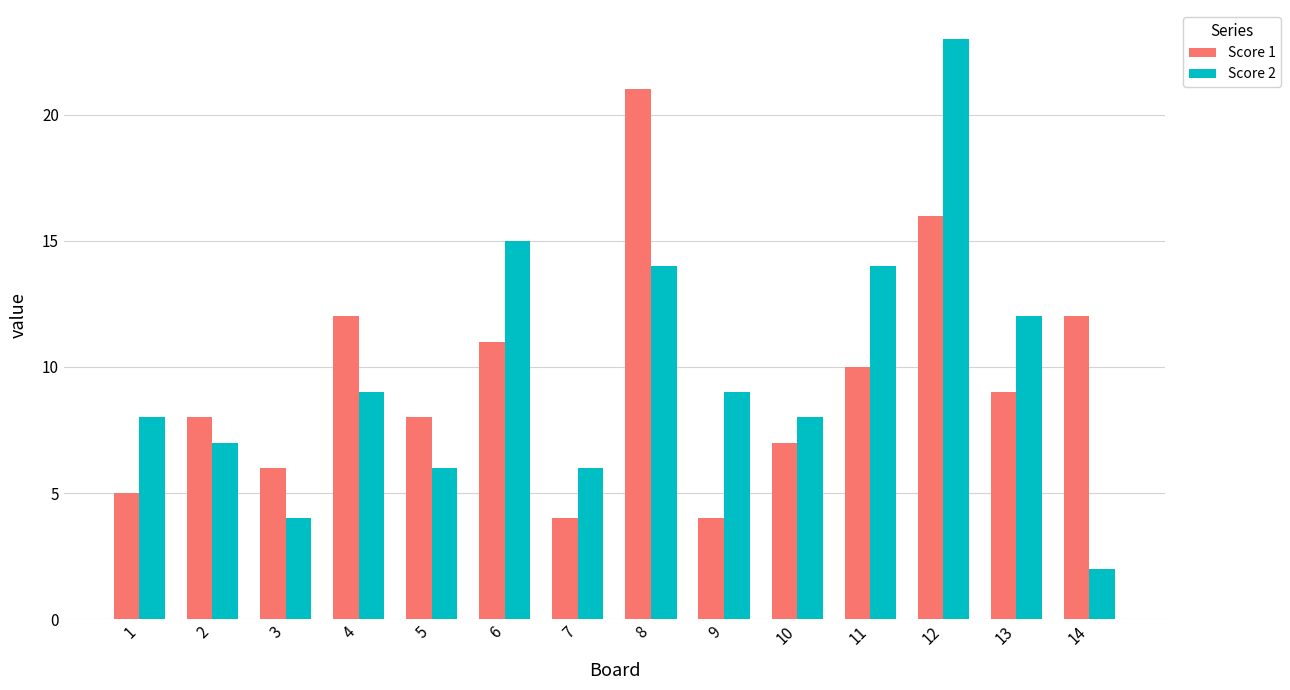

What is the sum of the Score 1 values at 4 and 6?

23